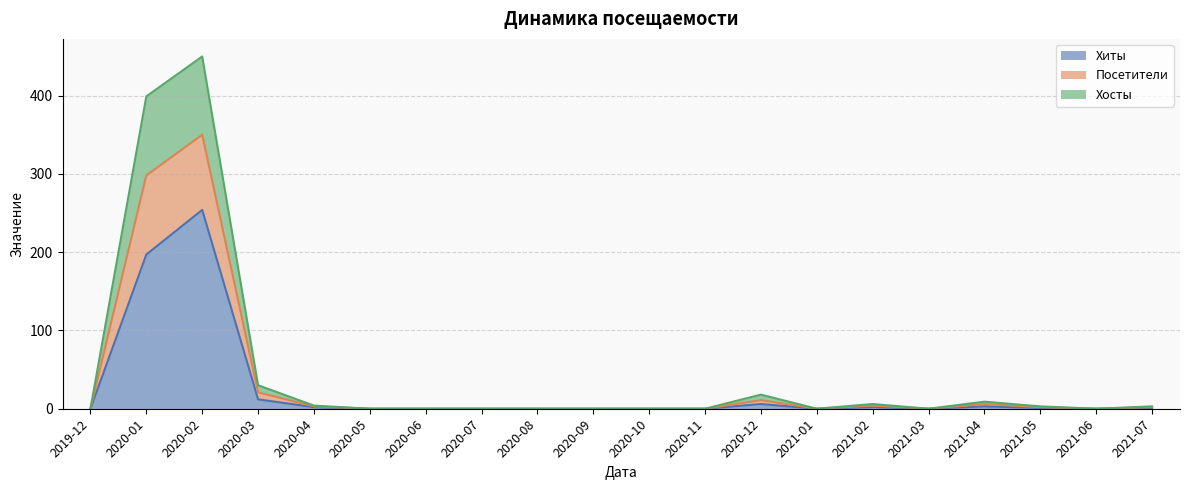

Does the chart have visible grid lines?

Yes